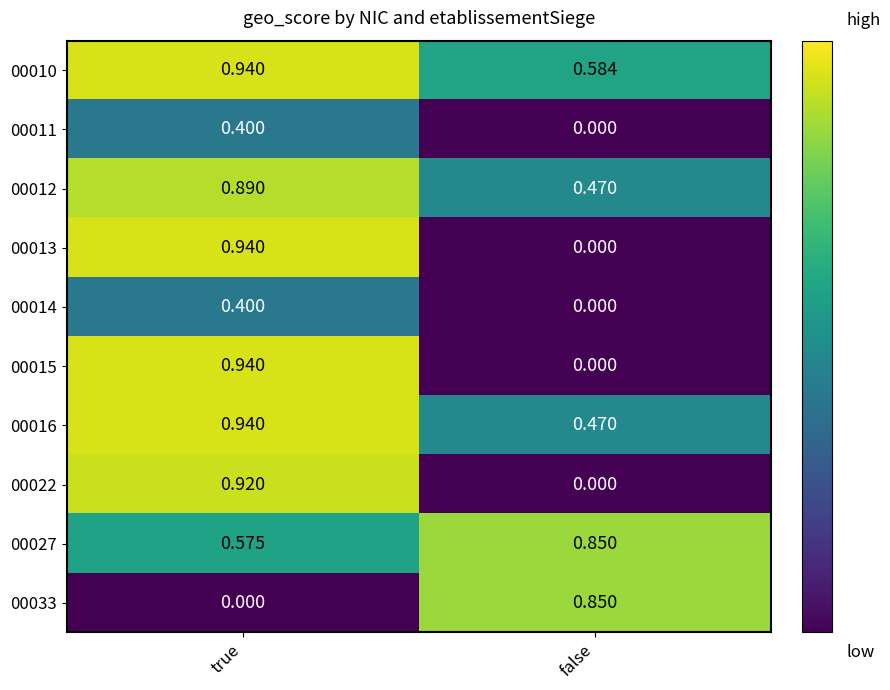

Rank the categories by 00015 value from lowest to highest.

false, true